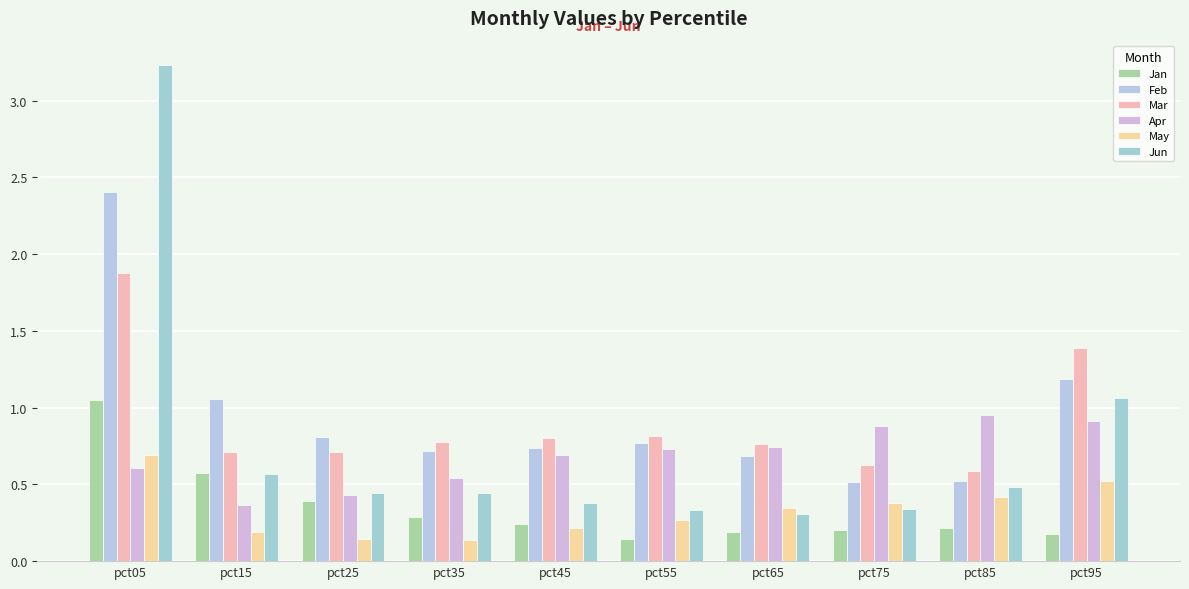

What is the average value of the May series?

0.3